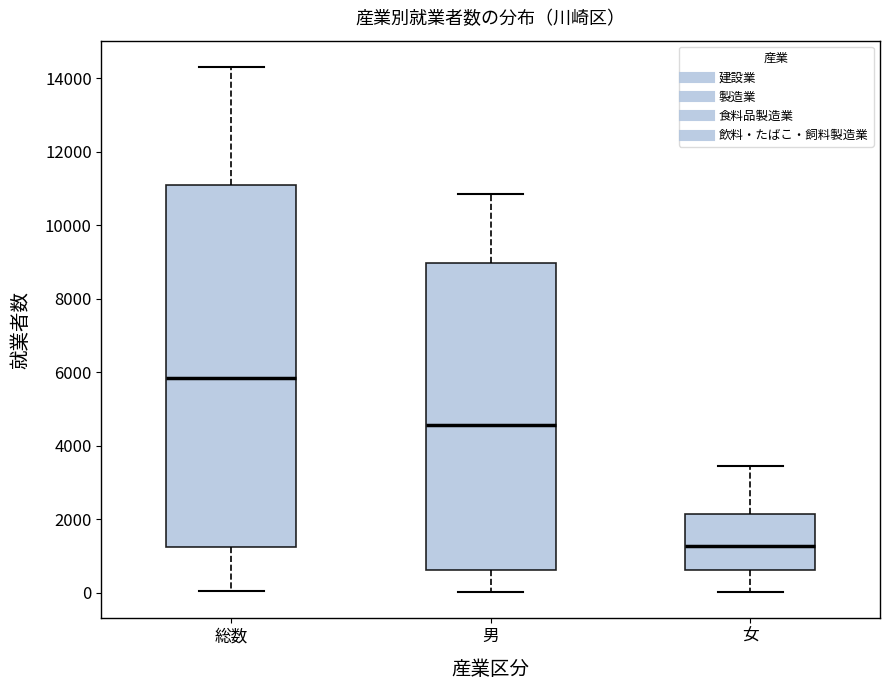

Reading left to right, read every box against the y-axis: the position of its median line, the range the box covers, and the ends of its whiskers. The values are not printed on the chart, so give them approximately, as read against the axis.

総数: median 5800, box 1200 to 11200, whiskers 0 to 14400
男: median 4600, box 600 to 9000, whiskers 0 to 10800
女: median 1200, box 600 to 2200, whiskers 0 to 3400